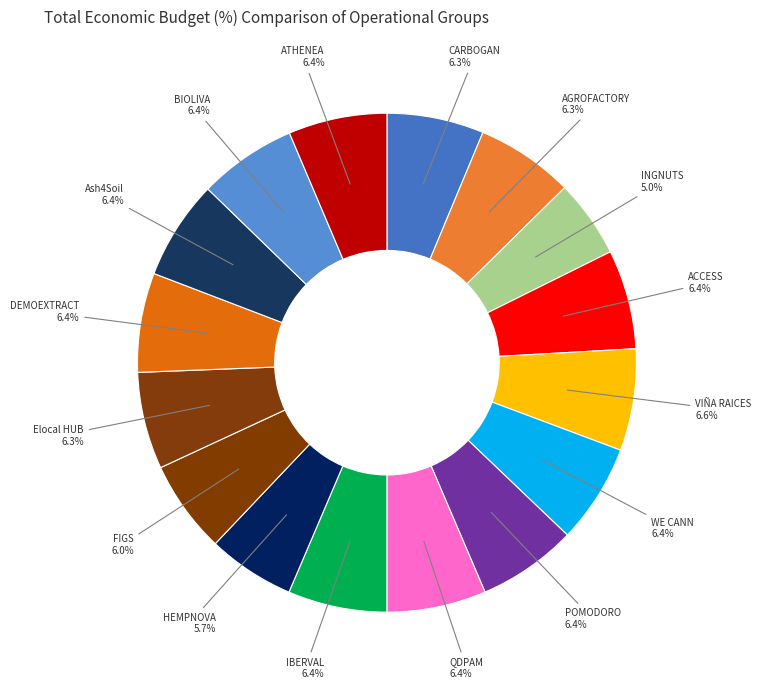

Count the number of slices in the pie.

16